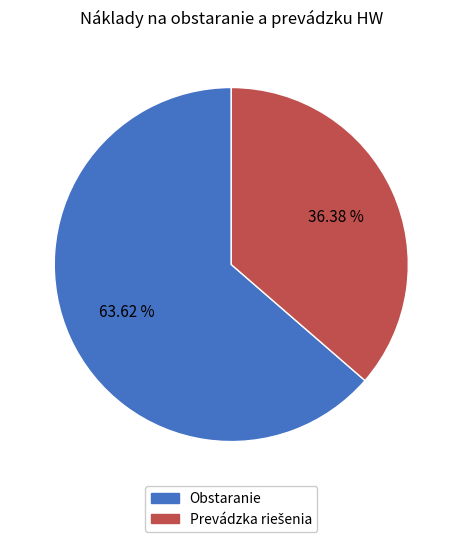

Is there a majority slice in this chart?

Yes